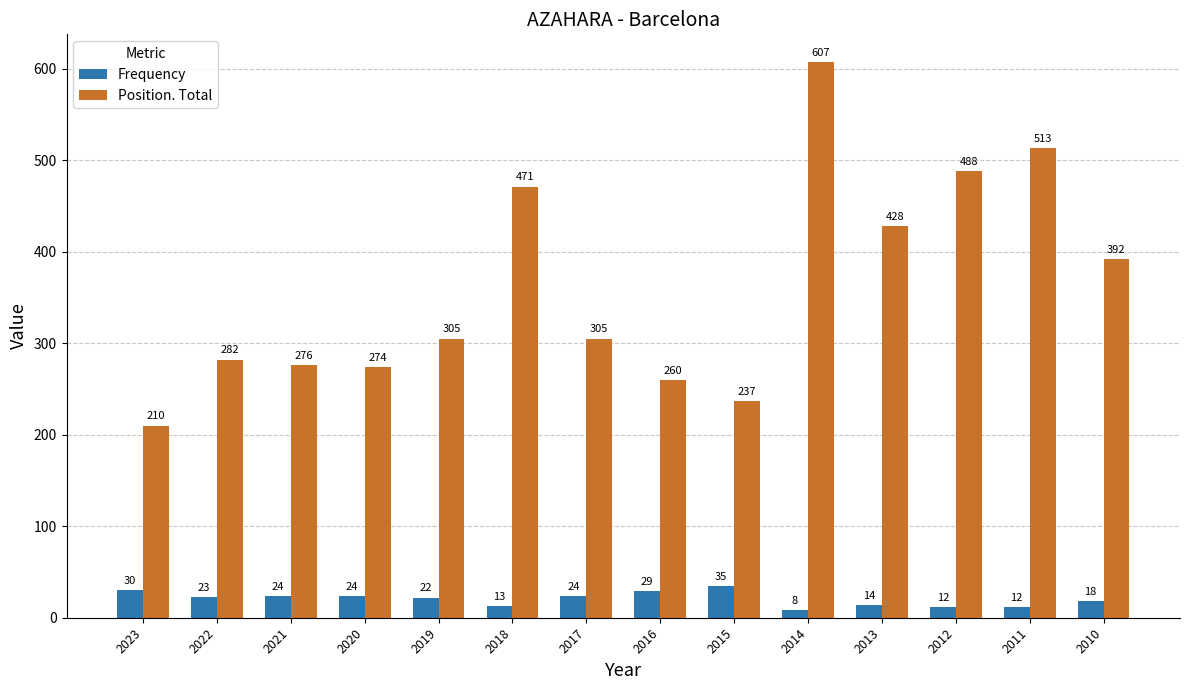

Rank the series by their average value, from lowest to highest.

Frequency, Position. Total